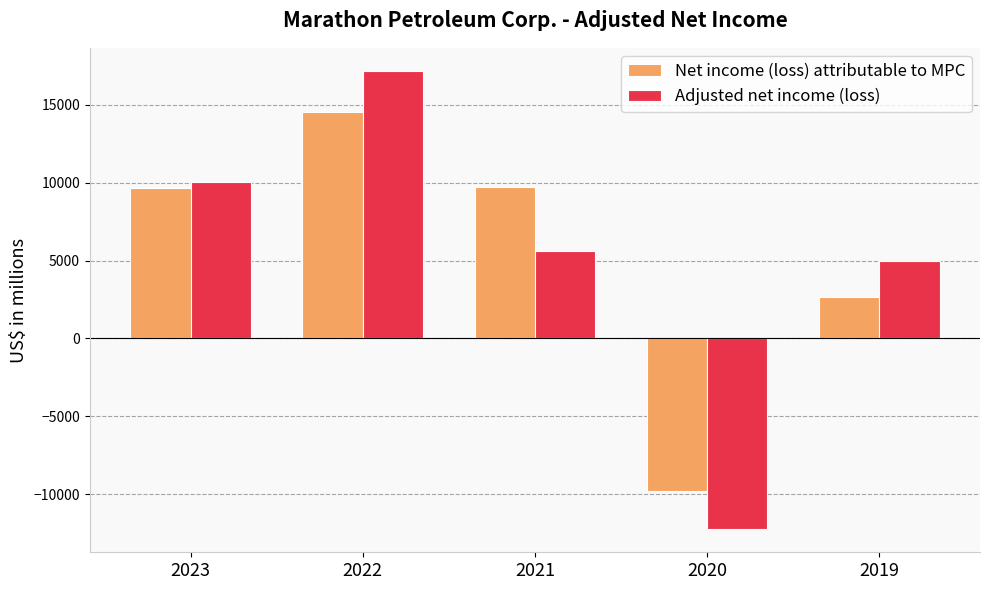

What is the difference between the highest and lowest values at 2021?

4129